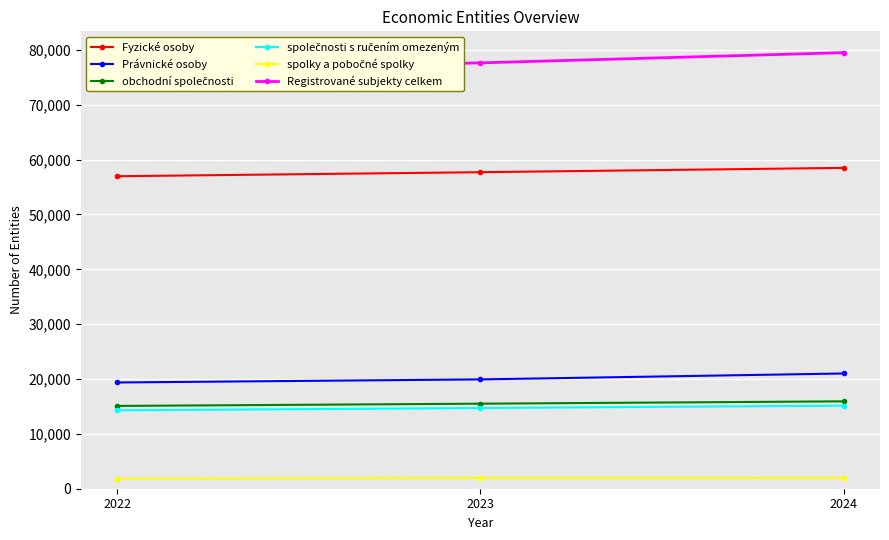

Rank the series by their maximum value, from lowest to highest.

spolky a pobočné spolky, společnosti s ručením omezeným, obchodní společnosti, Právnické osoby, Fyzické osoby, Registrované subjekty celkem